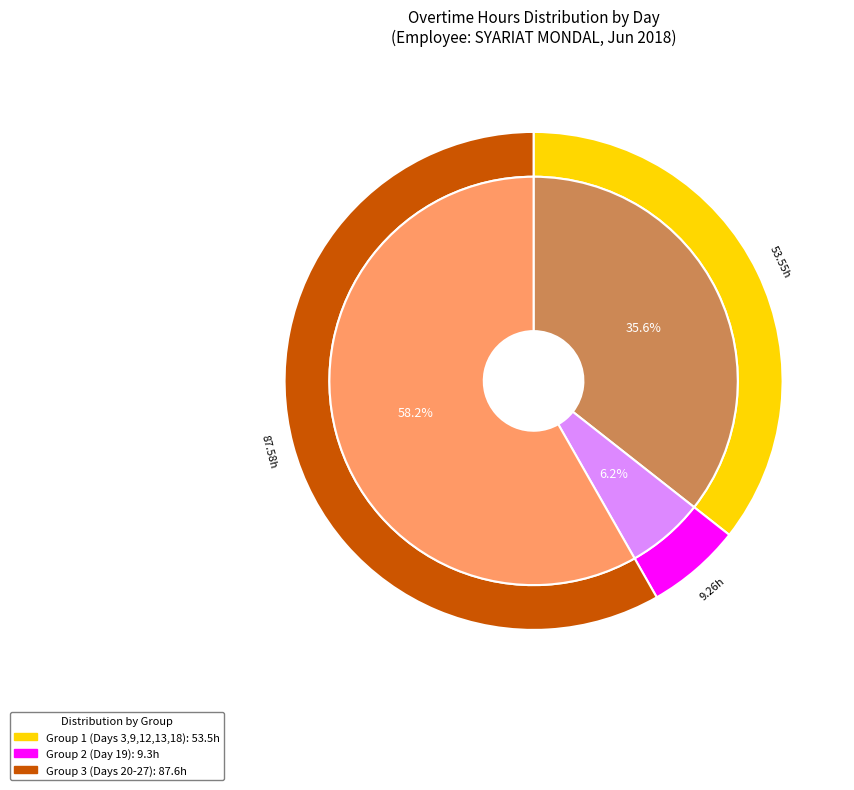

Rank the categories by value from highest to lowest.

Day 9, Day 27, Day 25, Day 26, Day 21, Day 12, Day 20, Day 22, Day 13, Day 19, Day 23, Day 18, Day 3, Day 24